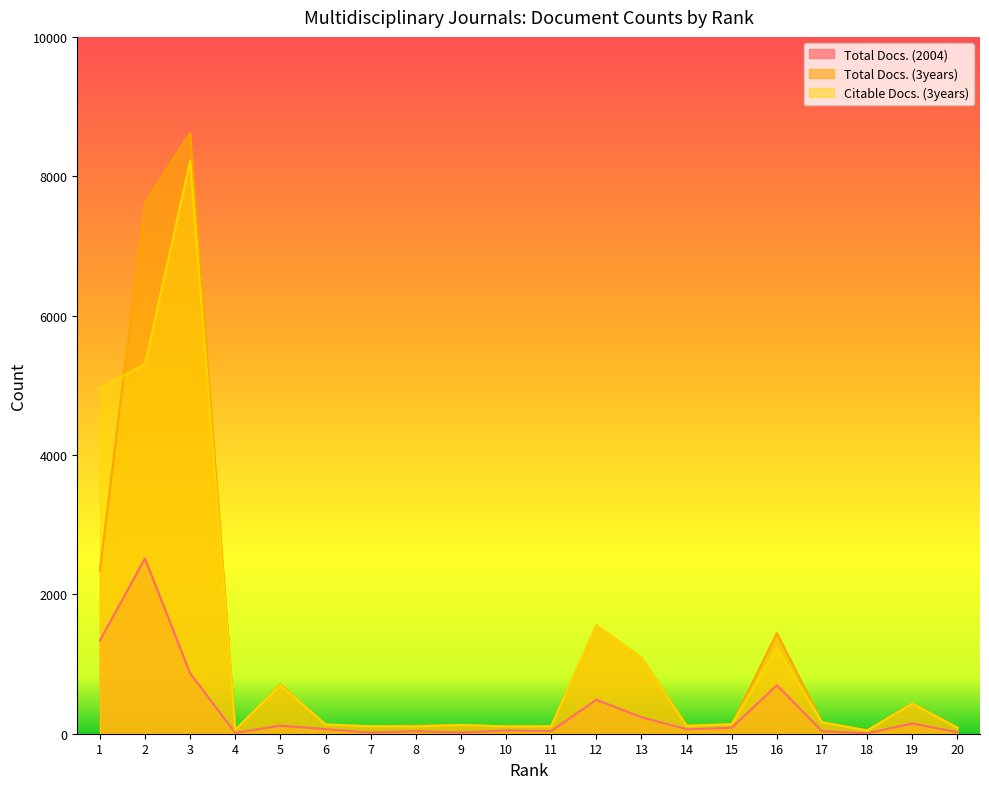

How many values in the Total Docs. (2004) series are below 66?

10